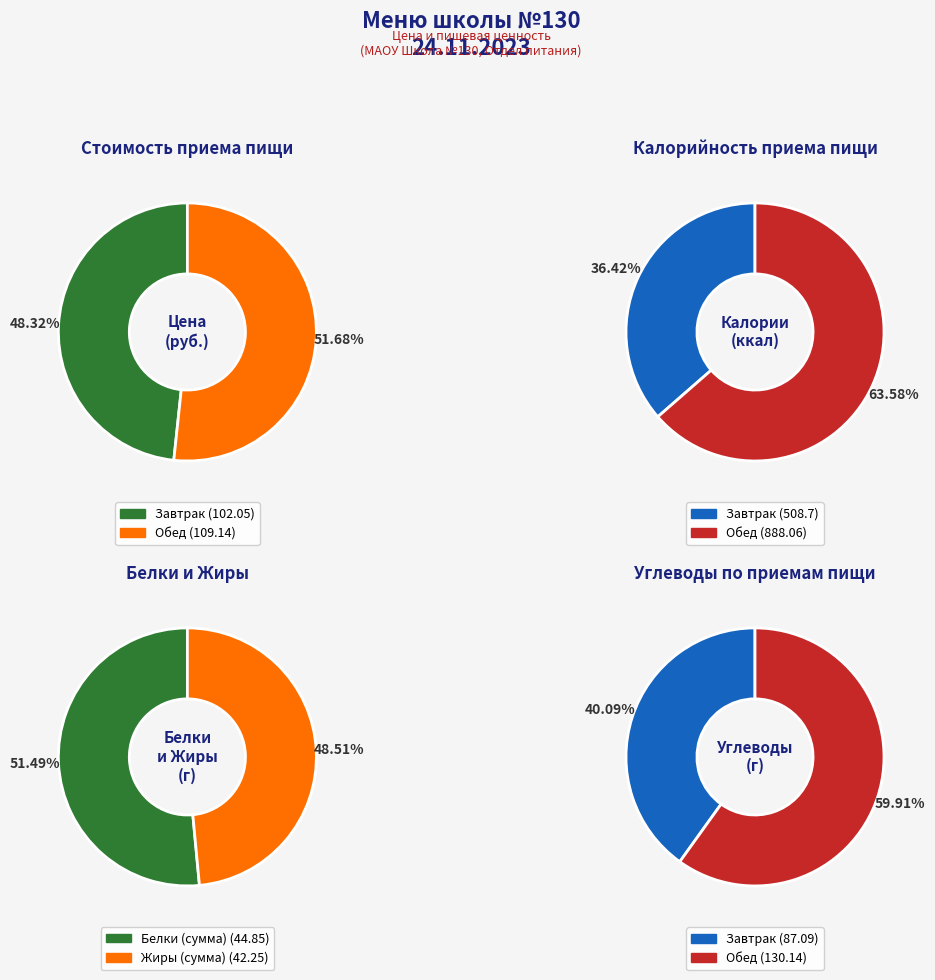

The Завтрак slice represents 40% of the pie. True or false?

False